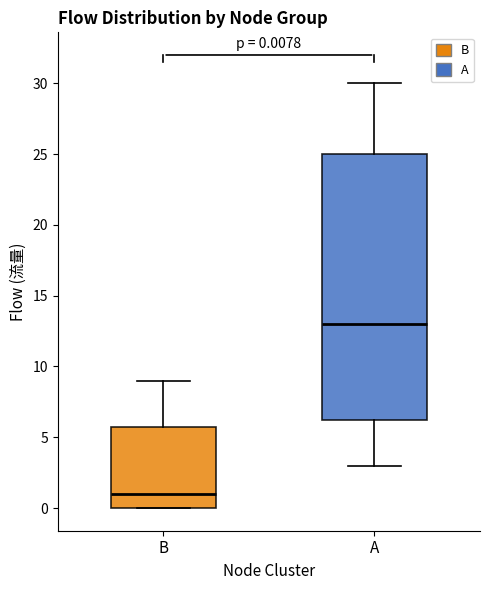

Which box is the tallest, from its lower edge to its upper edge?

A